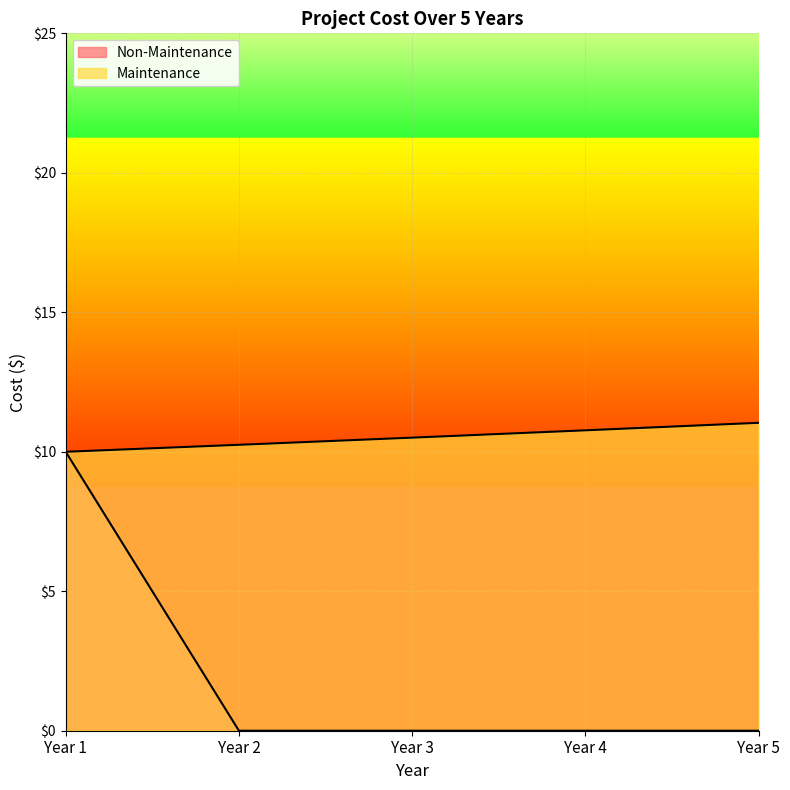

List the series in order of their overall mean, lowest first.

Non-Maintenance, Maintenance